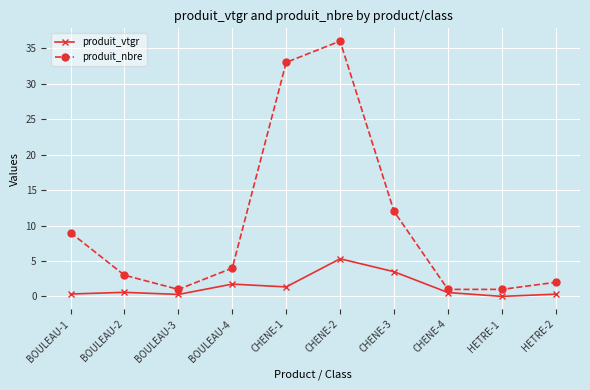

True or false: produit_nbre has a value of 51.5 at CHENE-2.

False